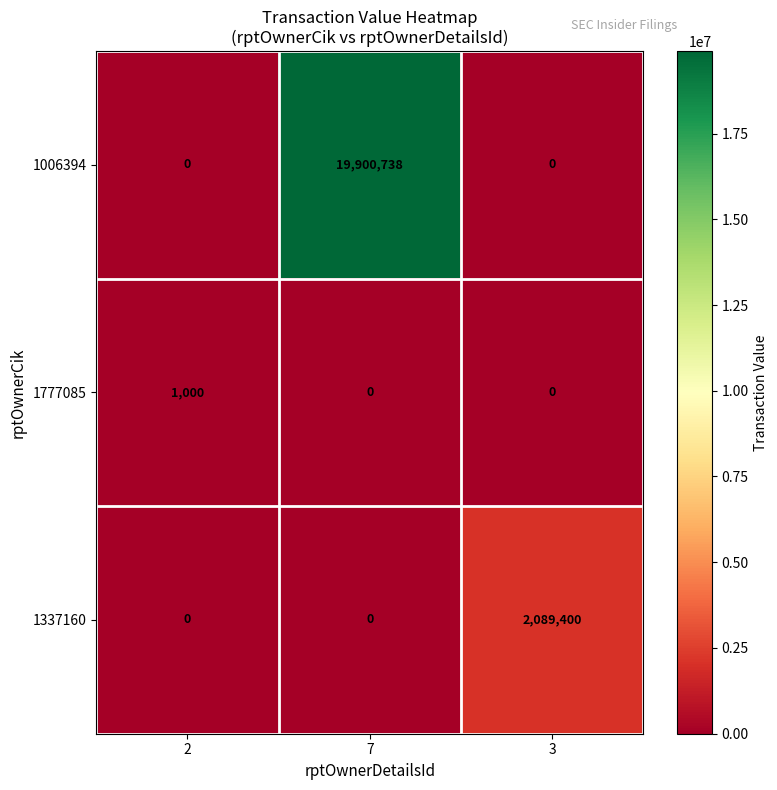

What is the difference between the maximum and second lowest values in the 1777085 series?

1000